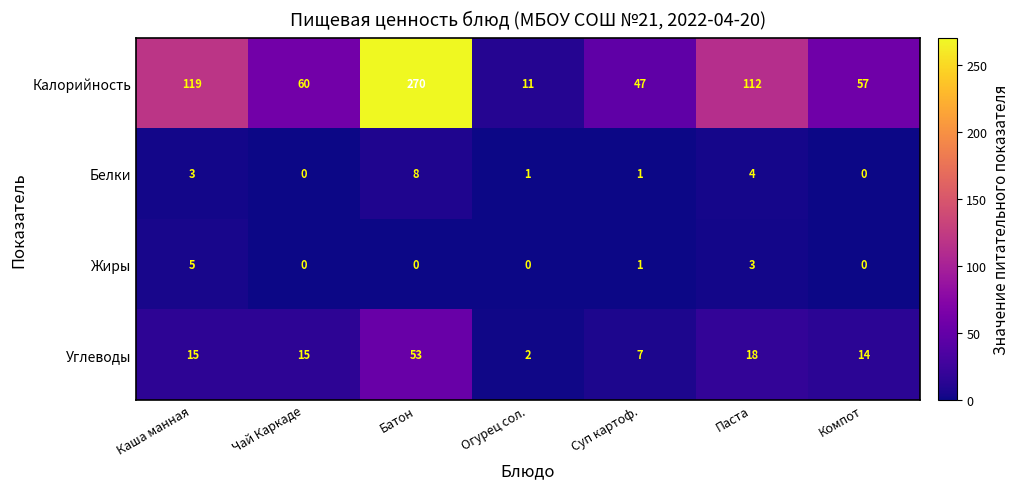

Which series has the largest total across all categories?

Калорийность